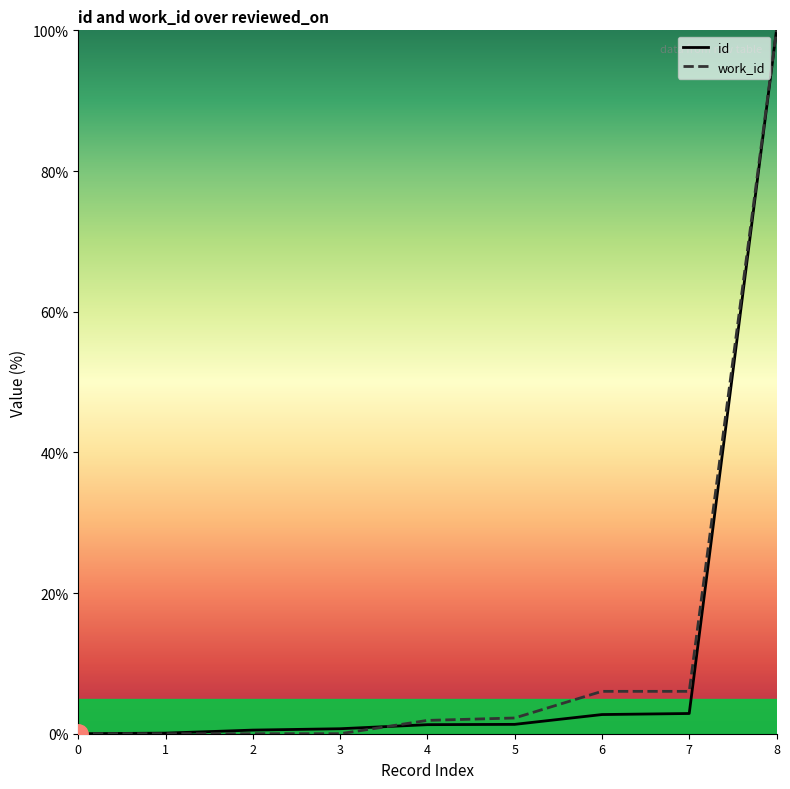

What is the sum of all id values?

109.5